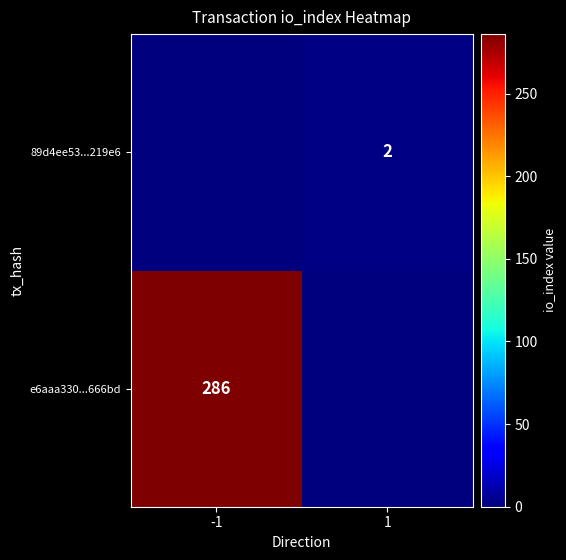

The value of e6aaa330...666bd at -1 is 286. True or false?

True